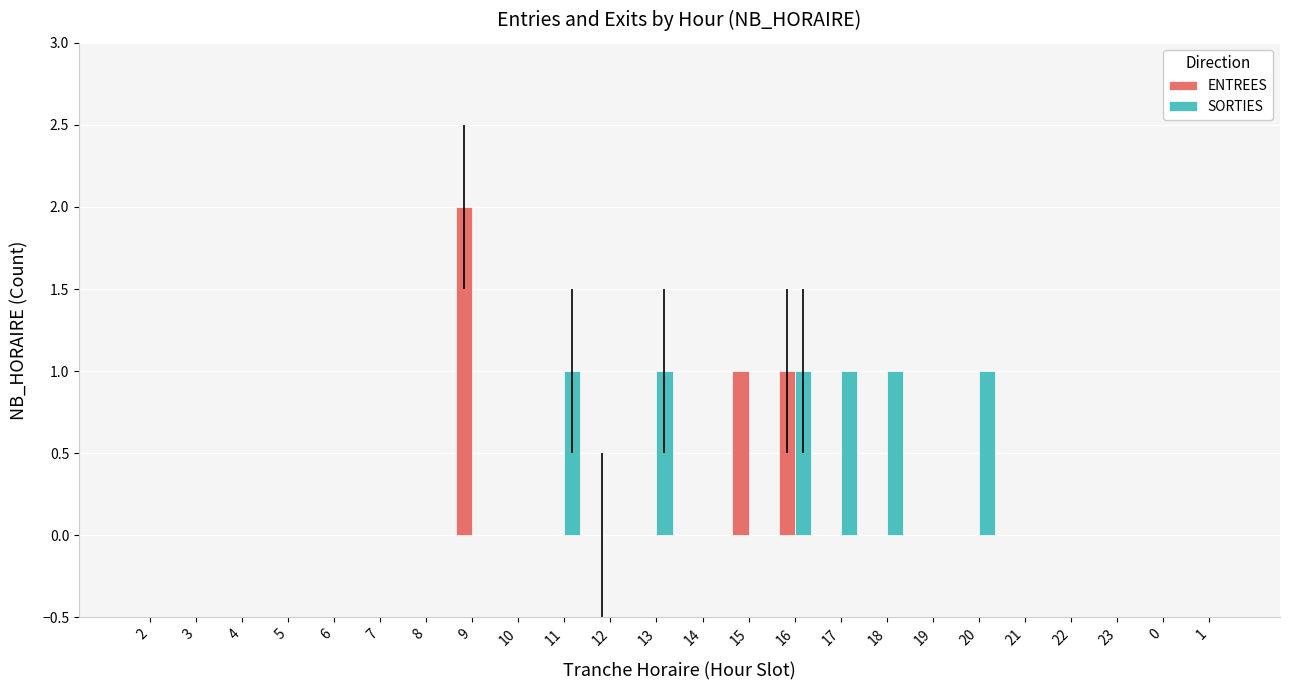

Reading left to right, transcribe all the data shown in this chart.

ENTREES: 0	0	0	0	0	0	0	2	0	0	0	0	0	1	1	0	0	0	0	0	0	0	0	0
SORTIES: 0	0	0	0	0	0	0	0	0	1	0	1	0	0	1	1	1	0	1	0	0	0	0	0